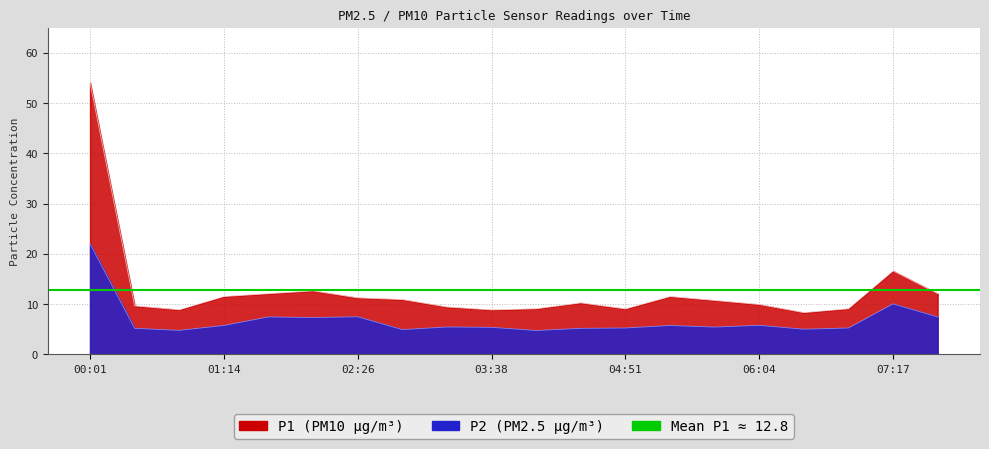

Which category has the highest value in the P2 series?

00:01